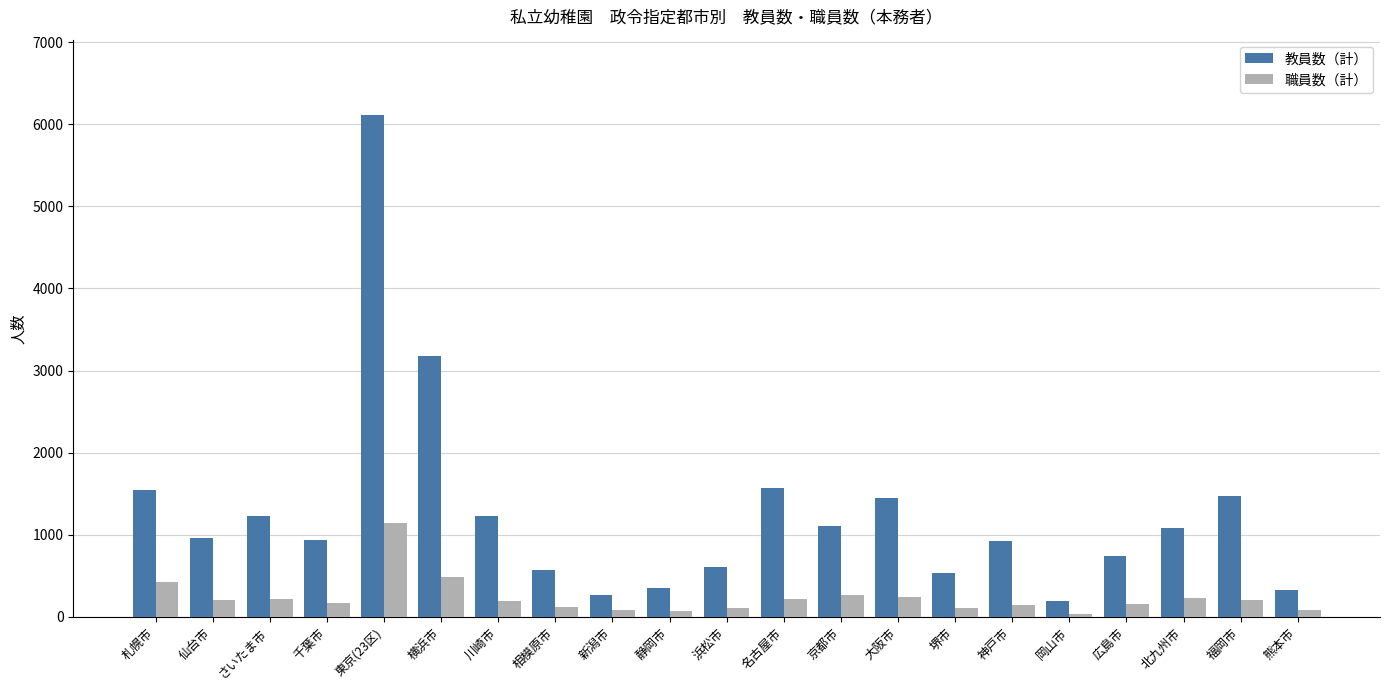

Is the value of 教員数（計） at 大阪市 greater than the value of 職員数（計） at 大阪市?

Yes